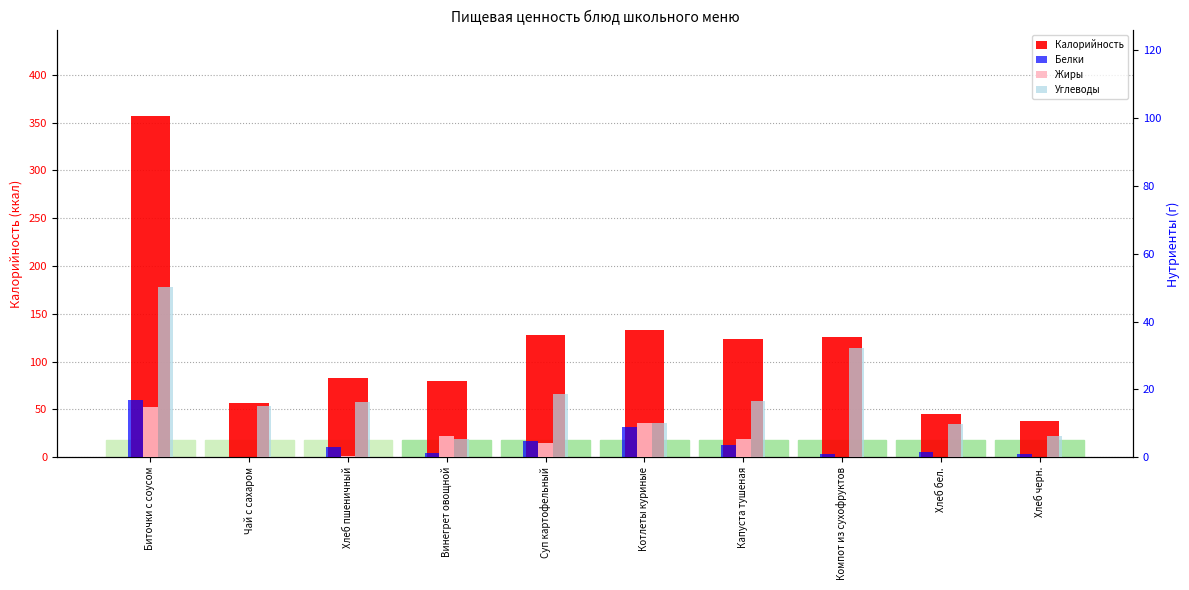

What is the spread (max minus min) of values at Хлеб бел.?

45.0